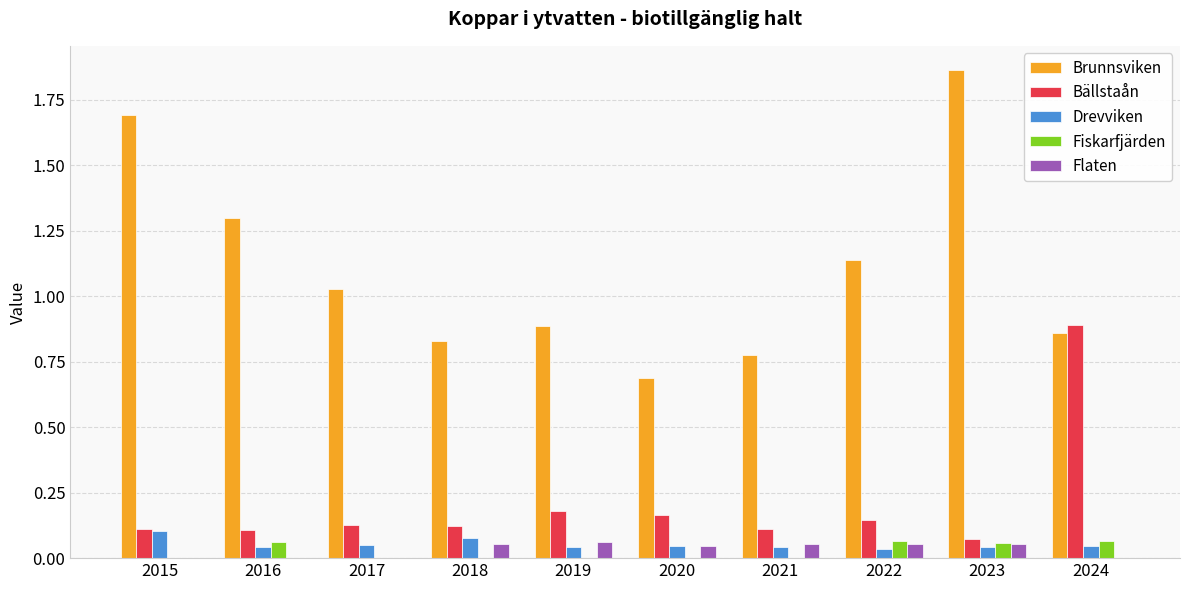

What is the sum of the Brunnsviken values at 2019 and 2024?

1.7